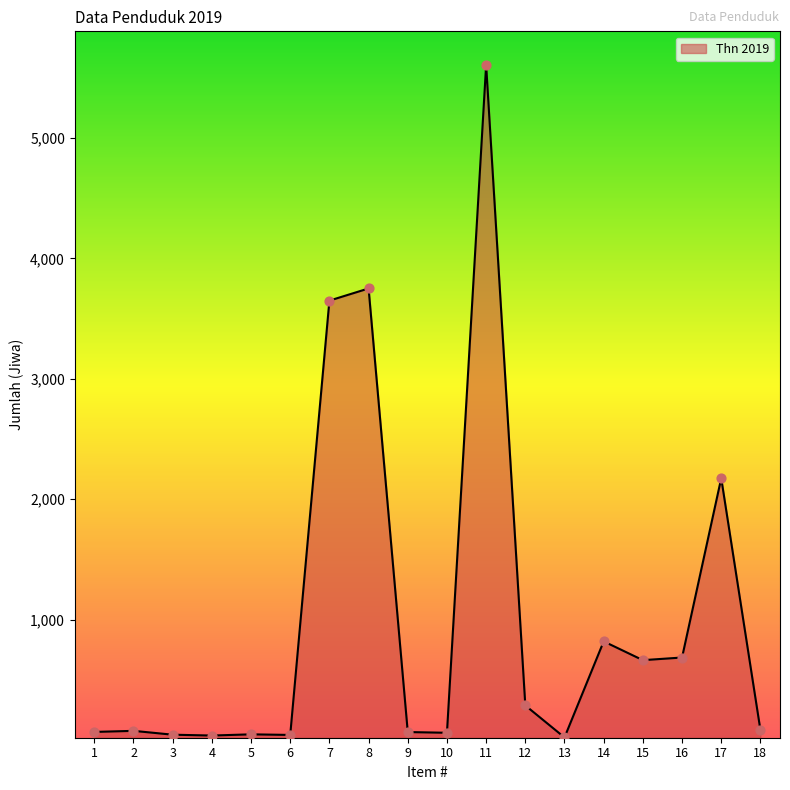

What is the ratio of the value at 9 to the value at 12?

0.2